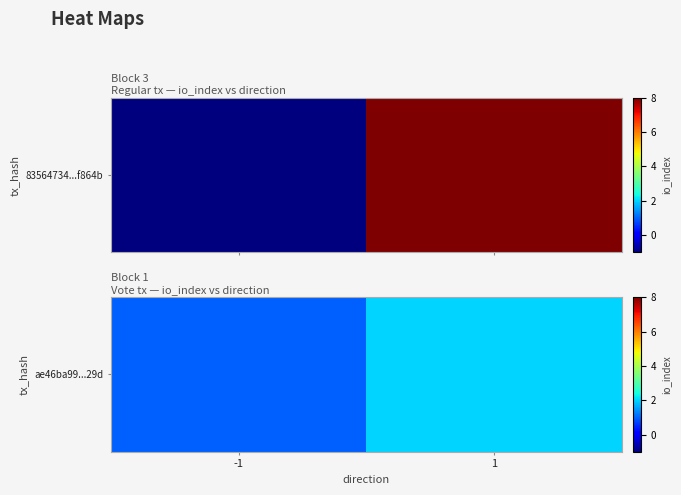

How many values are between 1 and 2?

2